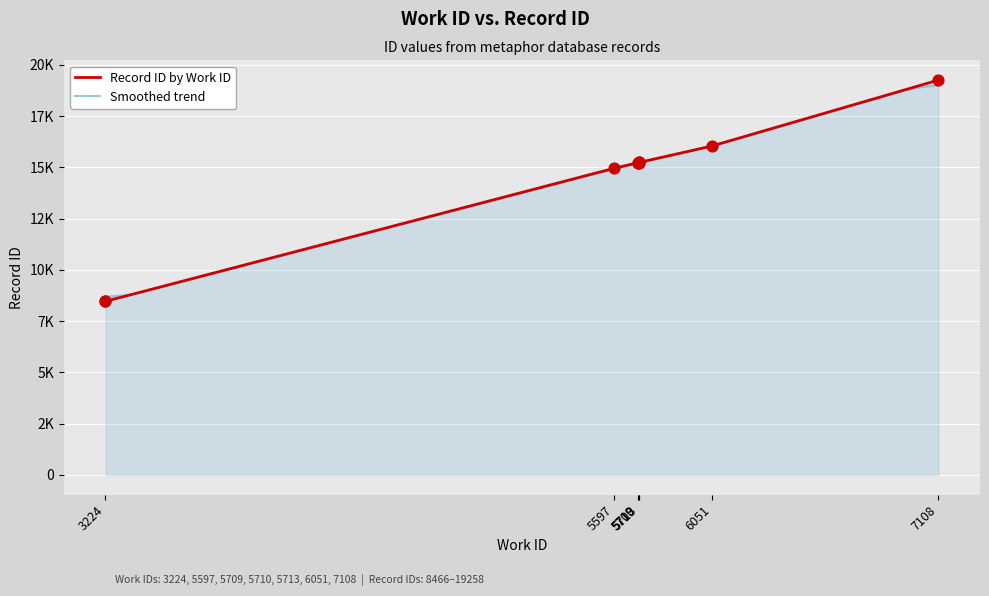

Which has a higher value, 7108 or 5713?

7108